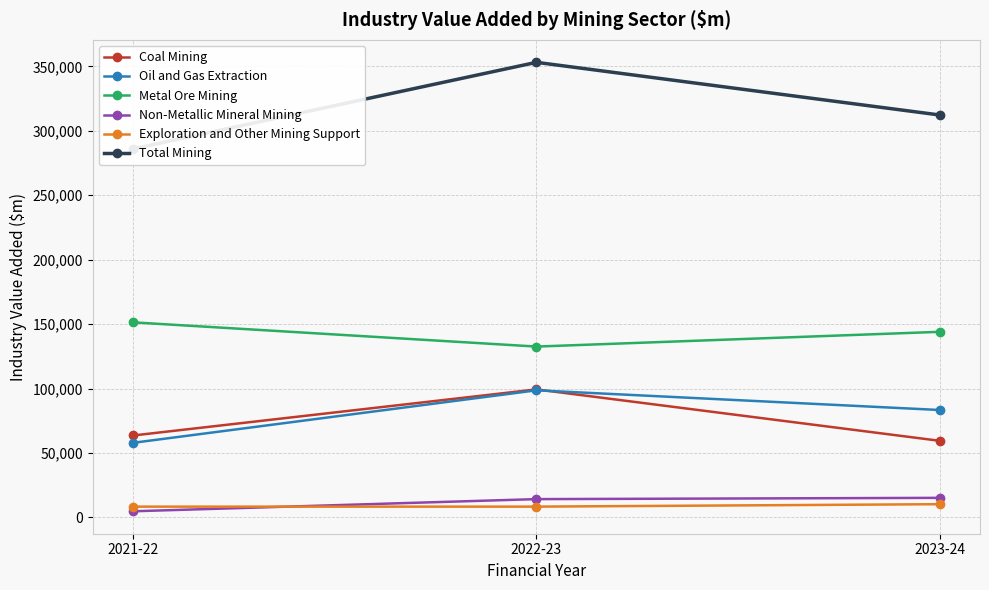

Is it true that Non-Metallic Mineral Mining equals 1858 at 2021-22?

False